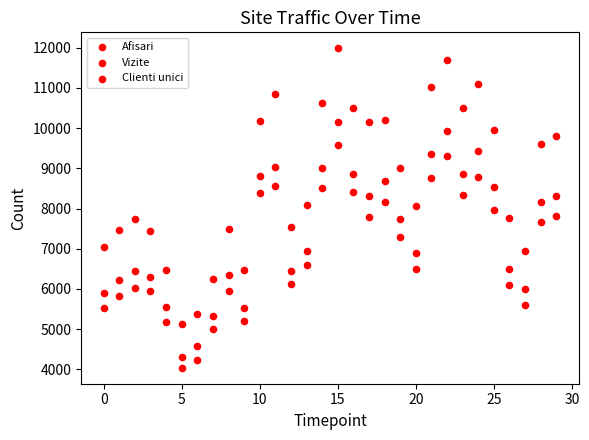

Count the number of points in this scatter plot.

90